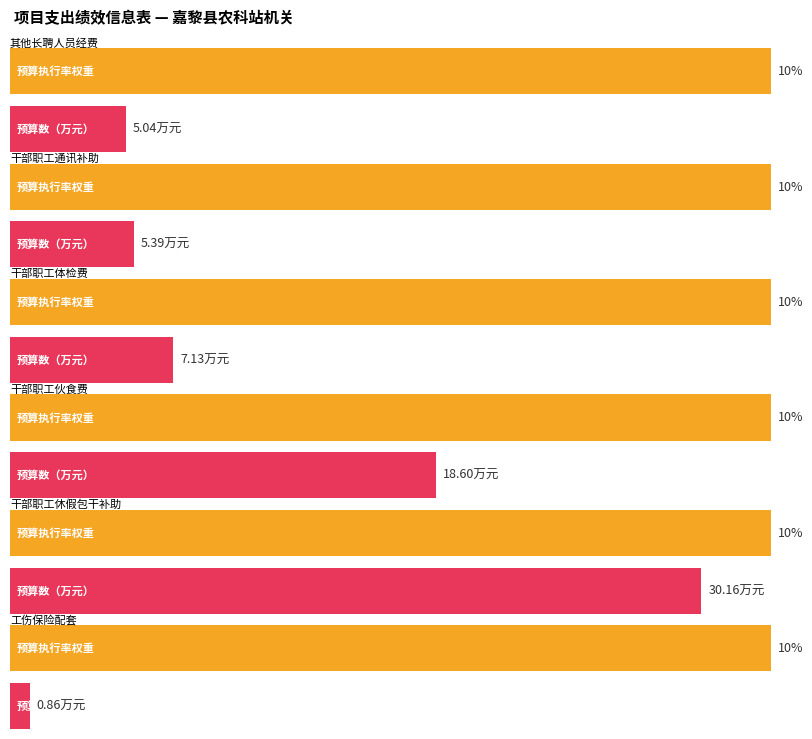

What is the total value across all series at 工伤保险配套?

10.9